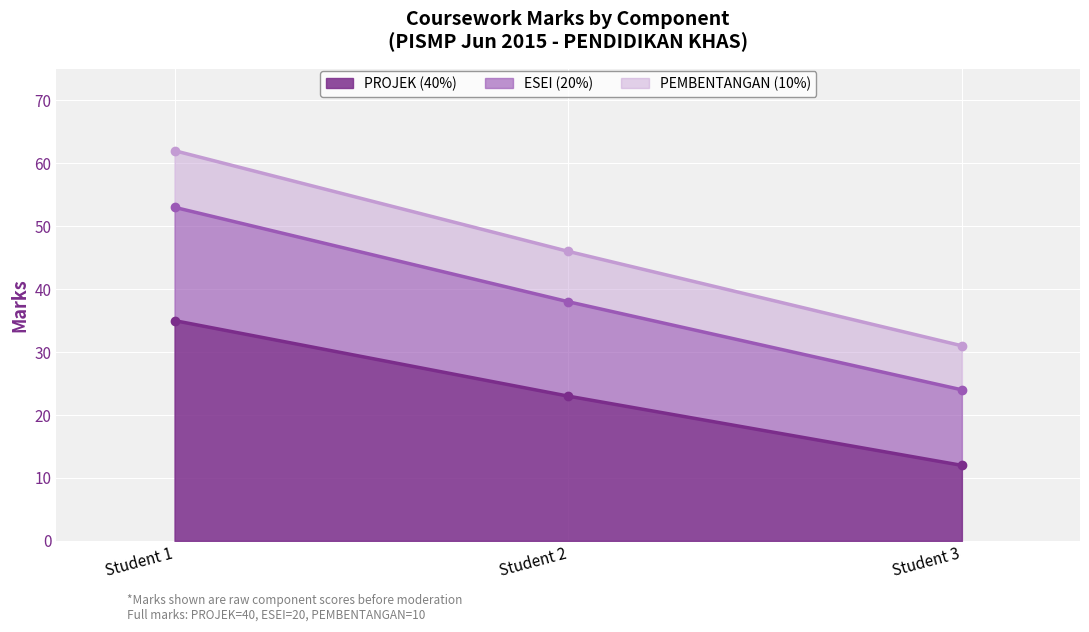

The PROJEK (40%) series shows 11 at Student 2. True or false?

False